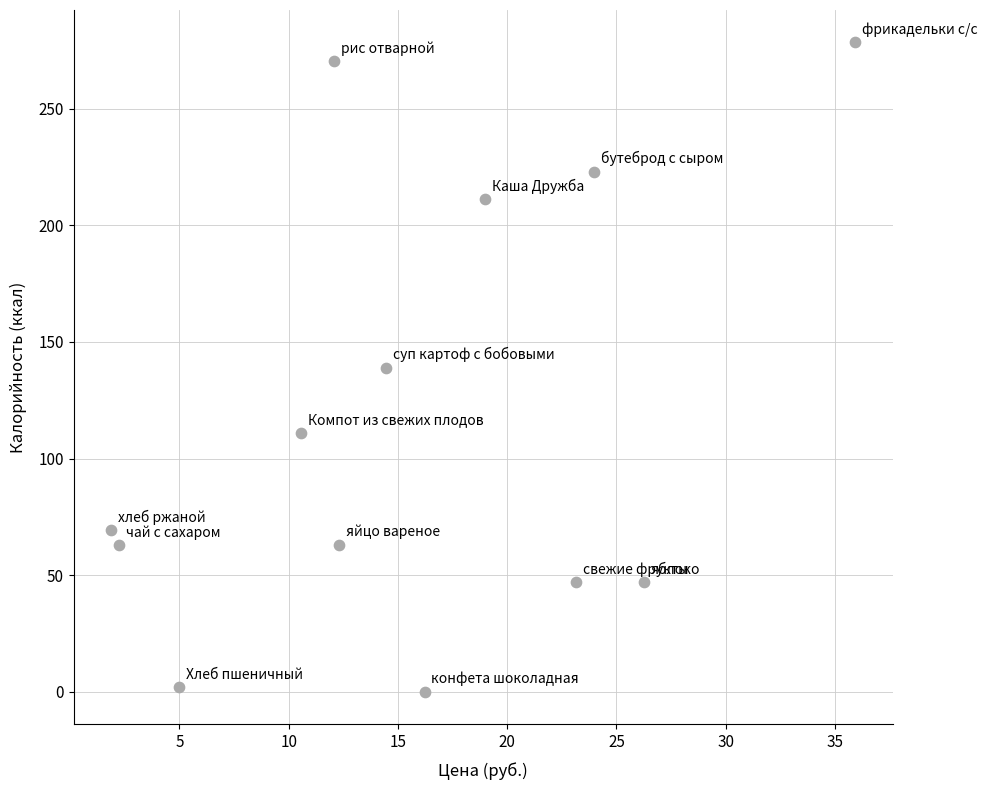

What is the range of X values (max minus min)?

34.1